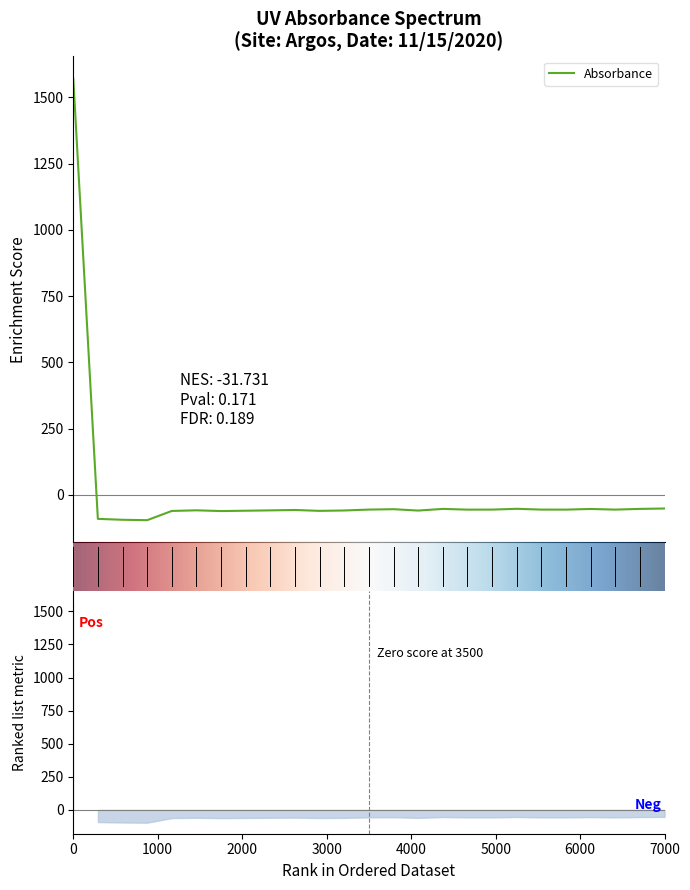

How many points are higher than both their immediate neighbors (excluding endpoints)?

6